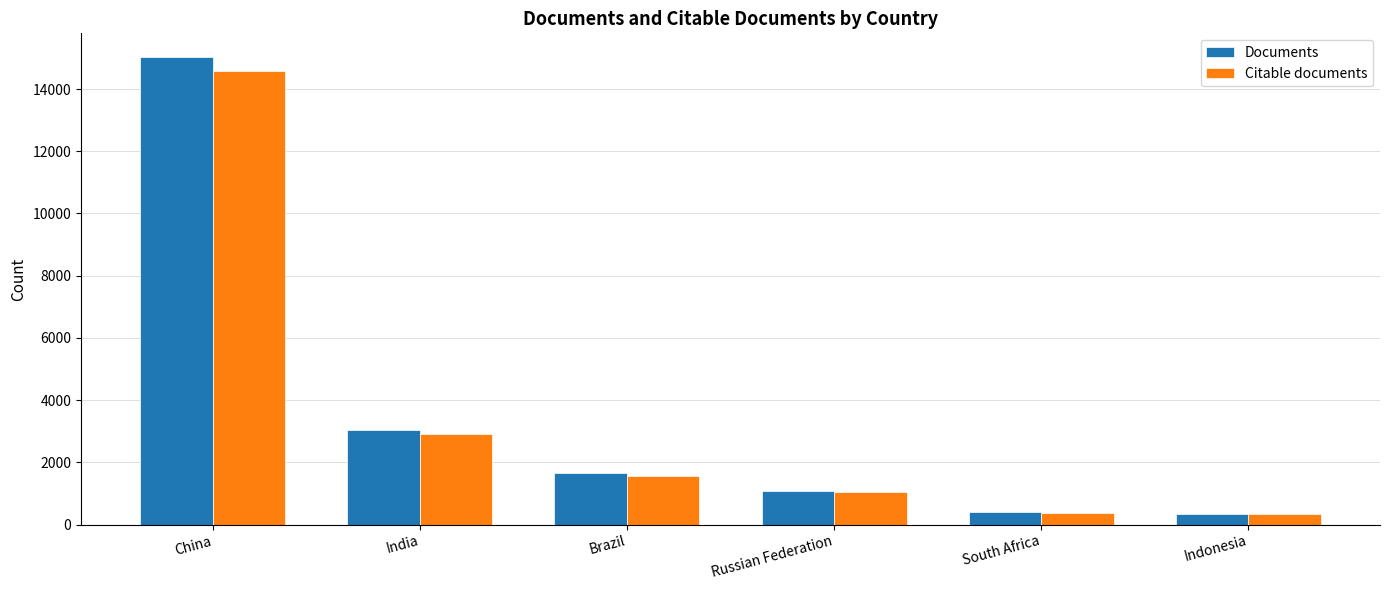

What position from the right is China?

6